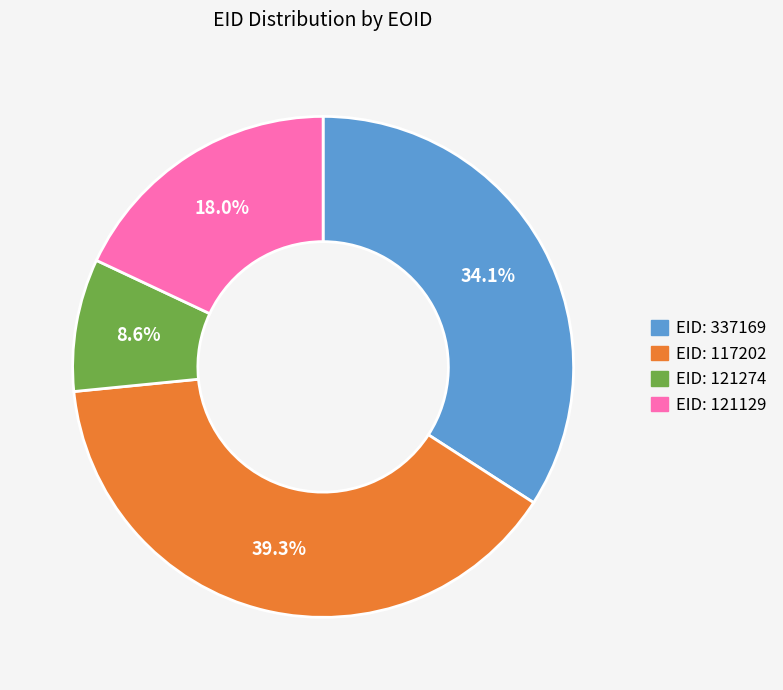

Count the number of slices in the pie.

4